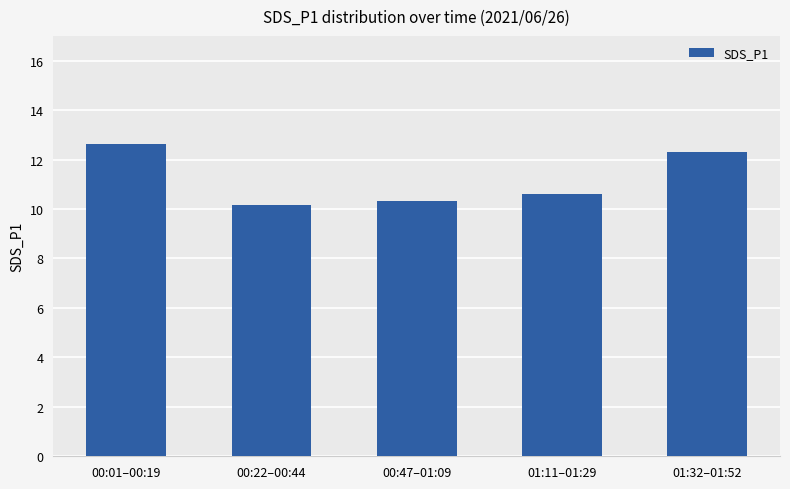

What is the change in value from 00:01–00:19 to 00:22–00:44?

-2.5